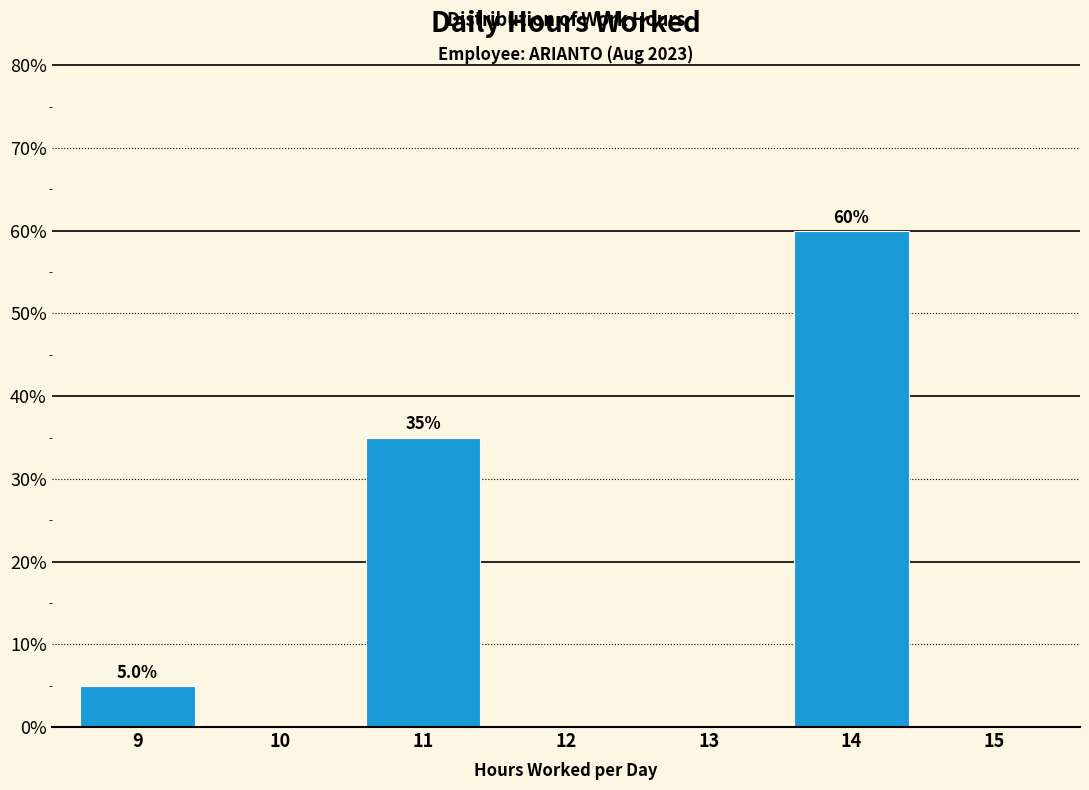

Reading left to right, extract all data points from this chart.

9=5	10=0	11=35	12=0	13=0	14=60	15=0